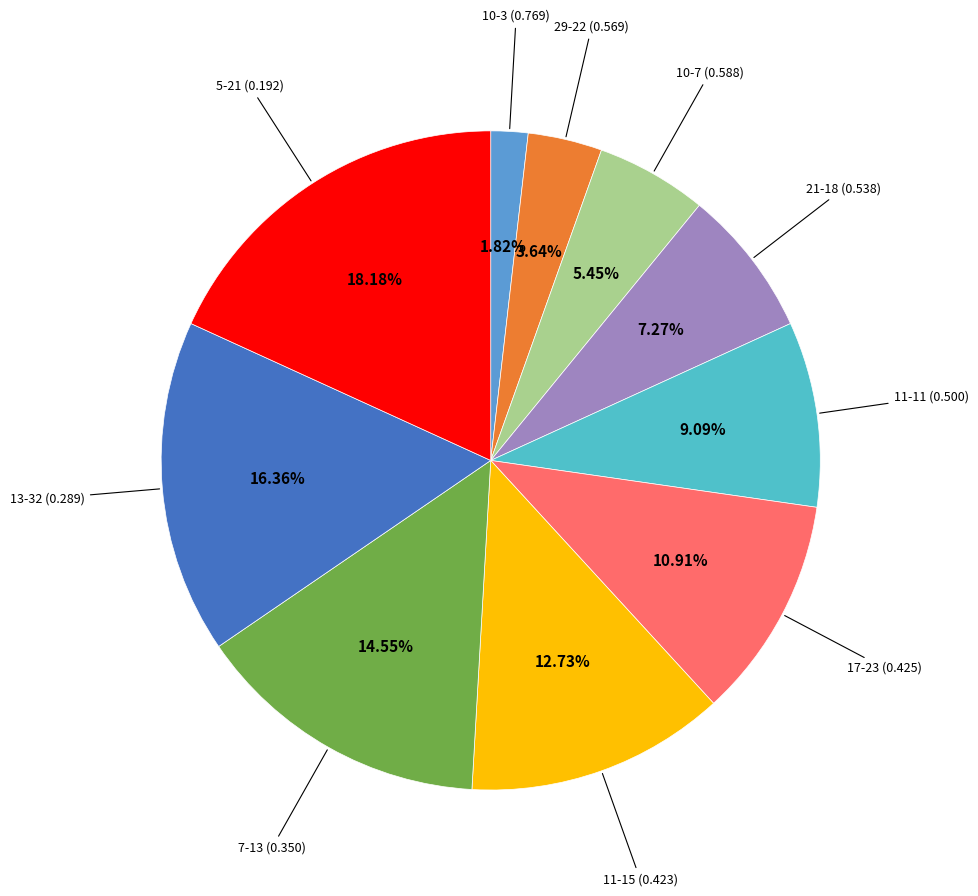

Does any single category account for the majority?

No